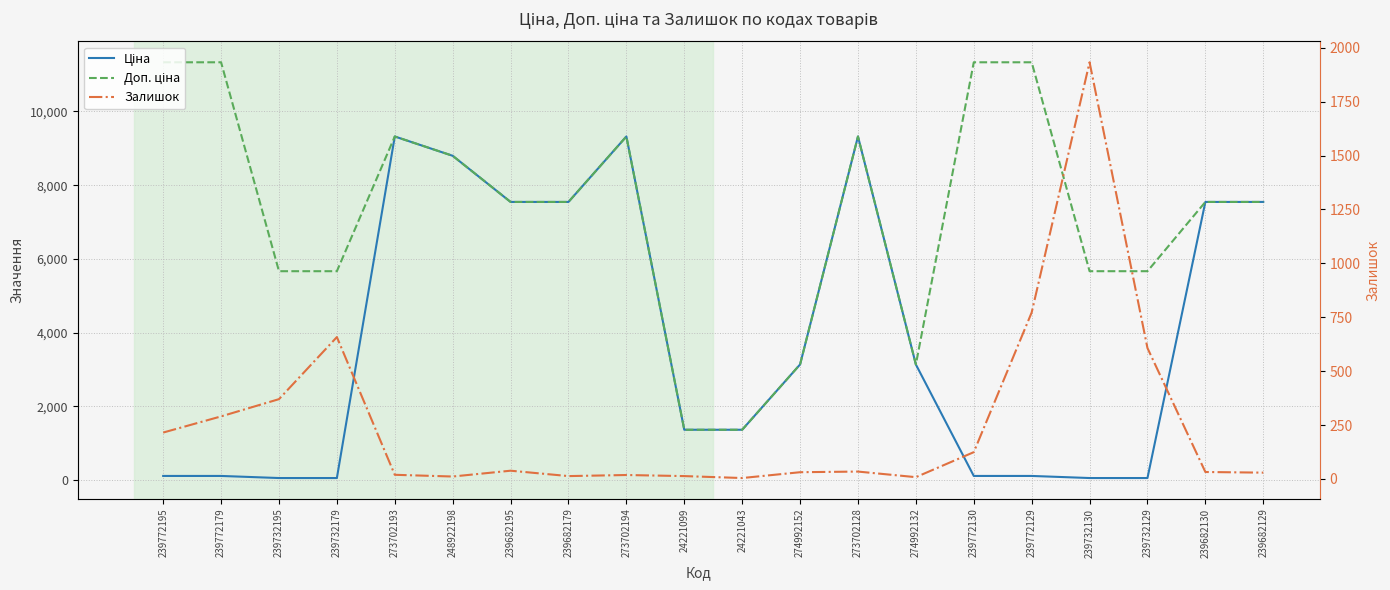

Reading right to left, list all the values displayed in this chart.

Ціна: 7545.9	7545.9	56.7	56.7	113.3	113.3	3136.8	9321.4	3136.8	1366.3	1366.3	9321.4	7545.9	7545.9	8797.6	9321.4	56.7	56.7	113.3	113.3
Доп. ціна: 7545.9	7545.9	5667.0	5667.0	11334.0	11334.0	3137.0	9321.4	3137.0	1366.0	1366.0	9321.4	7545.9	7545.9	8797.6	9321.4	5667.0	5667.0	11334.0	11334.0
Залишок: 29.0	32.0	607.0	1933.0	772.0	124.0	8.0	34.0	31.0	4.0	13.0	18.0	13.0	38.0	11.0	19.0	658.0	370.0	290.0	215.0